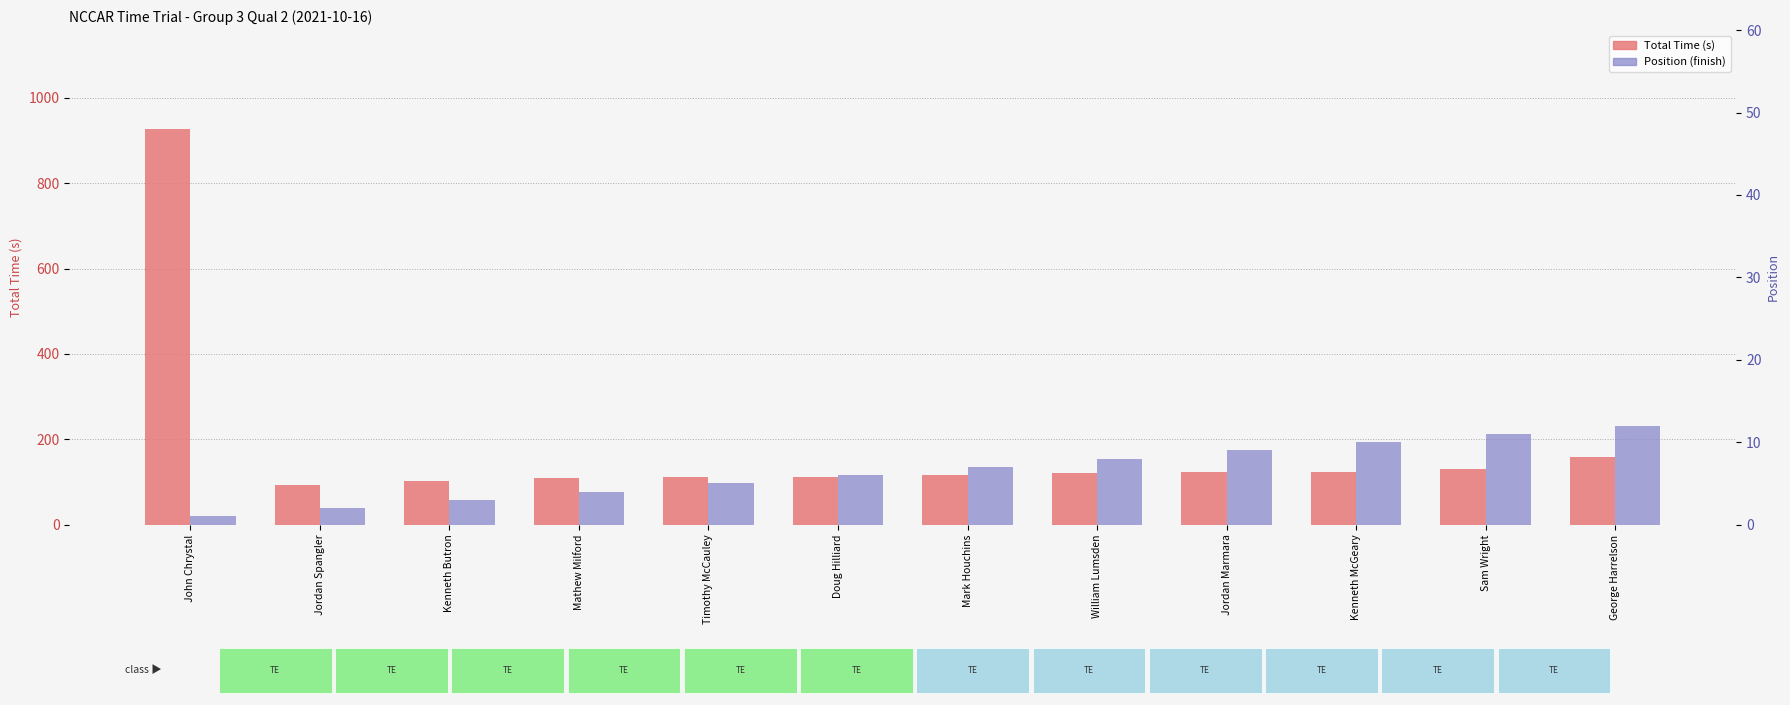

What is the label of the 7th bar from the right?

Doug Hilliard